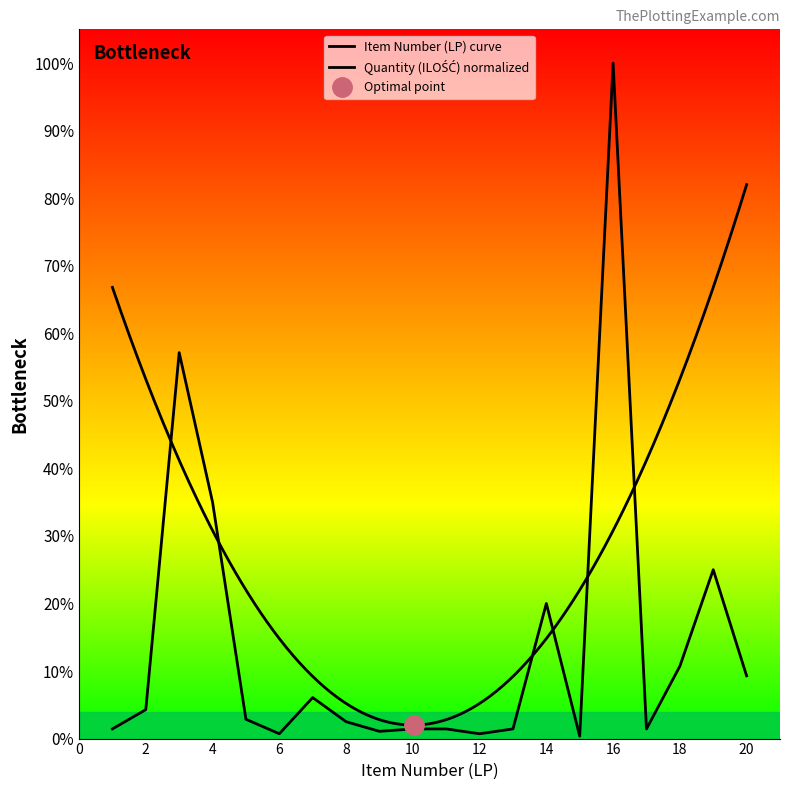

How many interior local peaks (higher than both neighbors) does the data have?

5